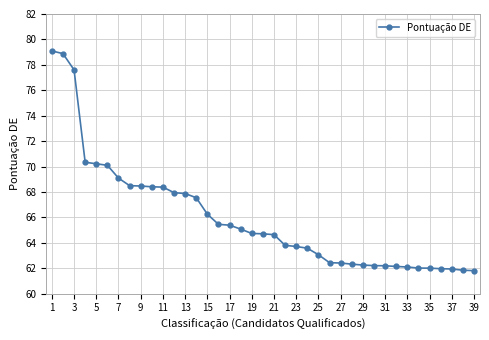

What is the difference between the second highest and second lowest values?

17.0